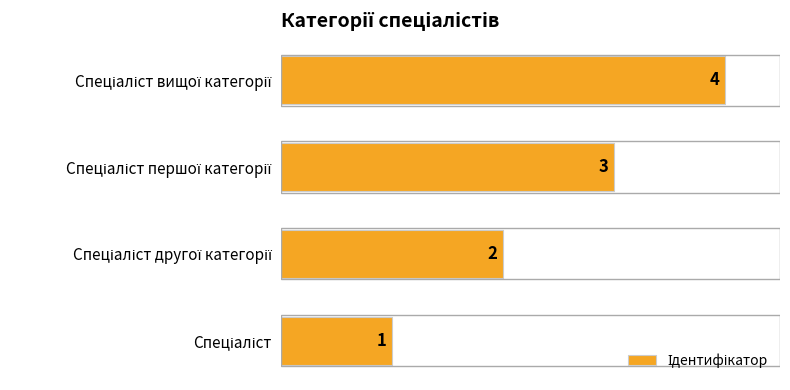

What is the greatest value displayed?

4